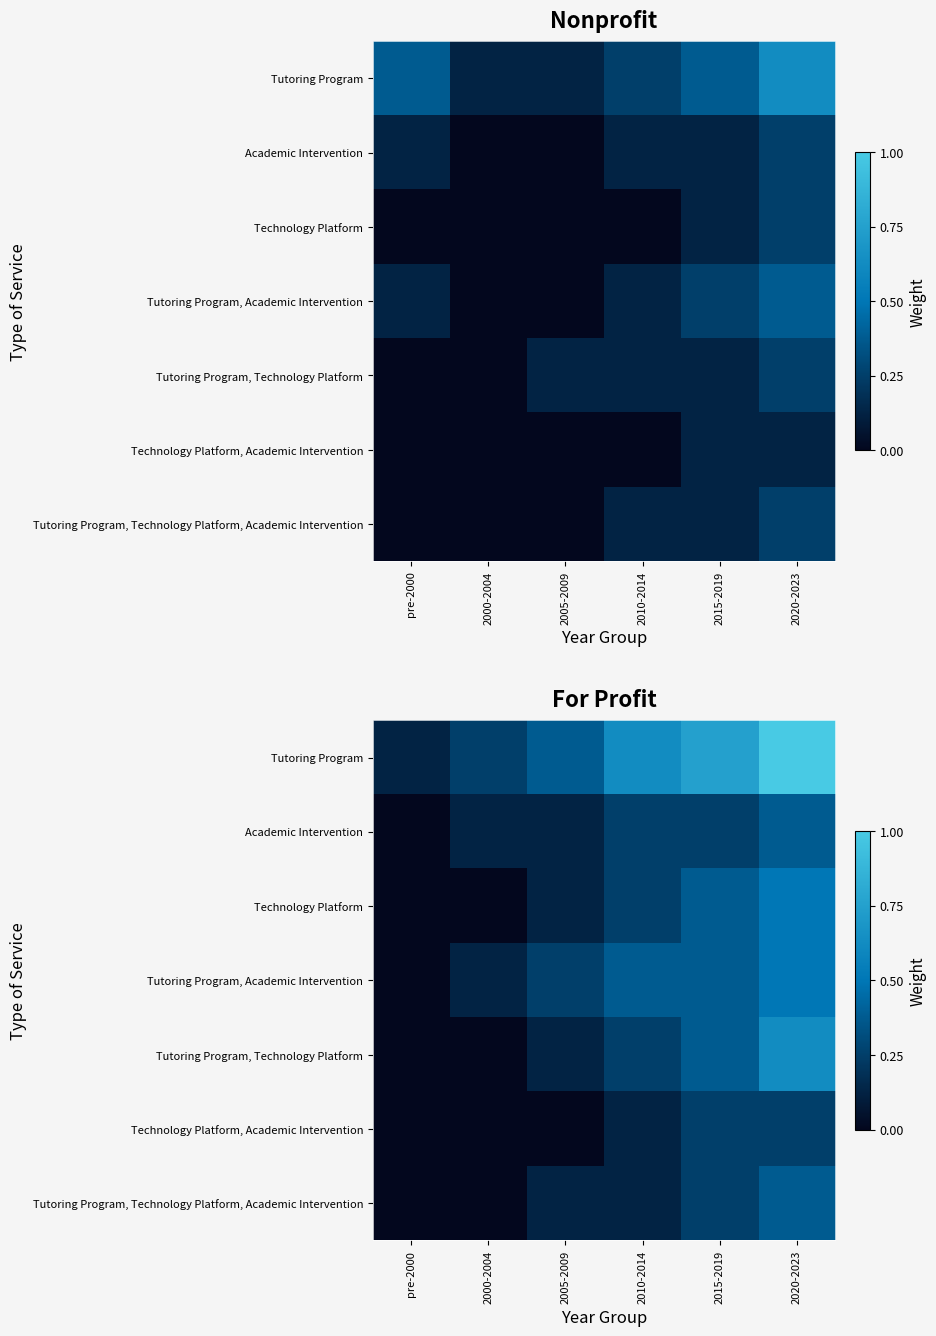

Which category has the highest value in the Tutoring Program, Technology Platform series?

2020-2023